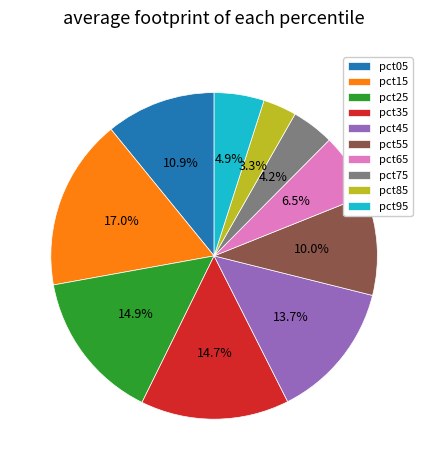

To the nearest percent, what is the difference between the pct25 and pct75 slice percentages?

11%